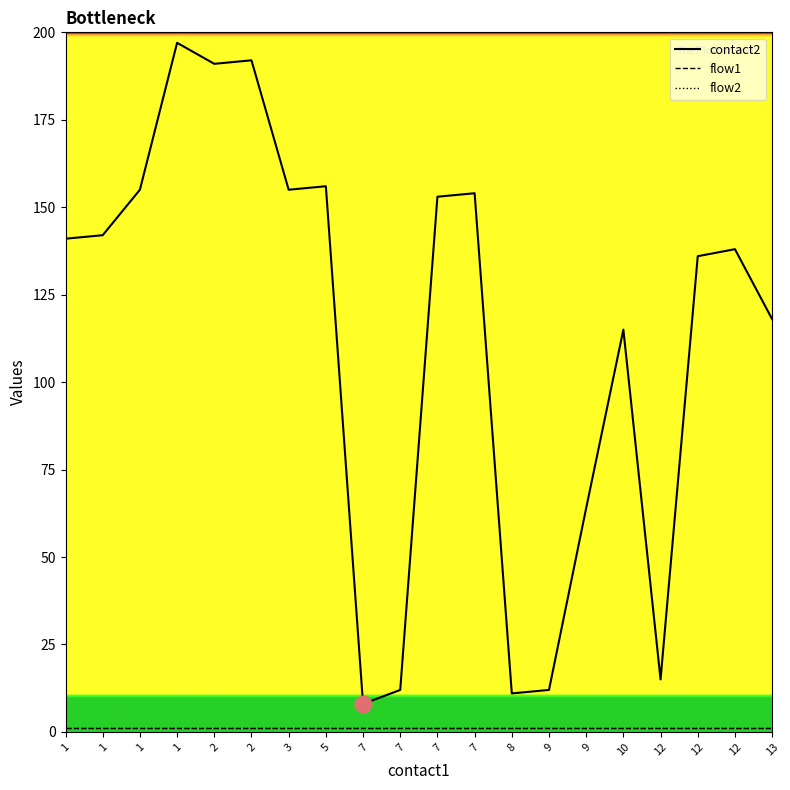

Is this an area chart (filled region under the line)?

No